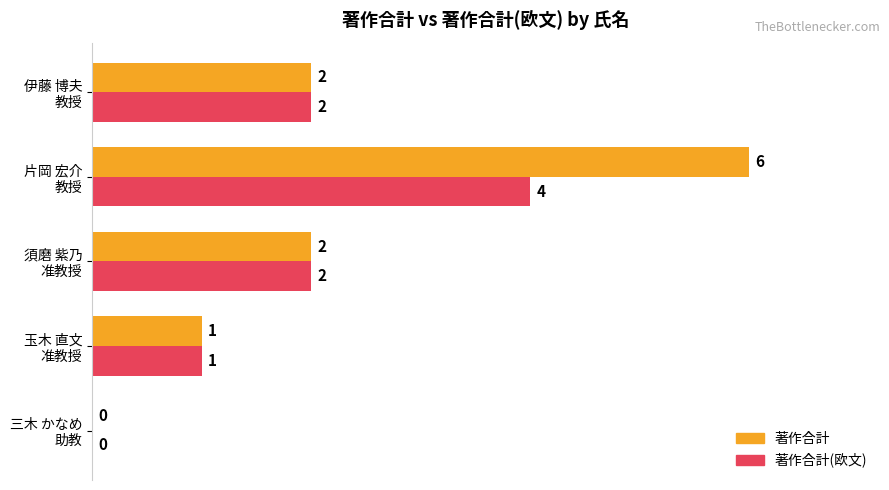

Which series has the largest total across all categories?

著作合計